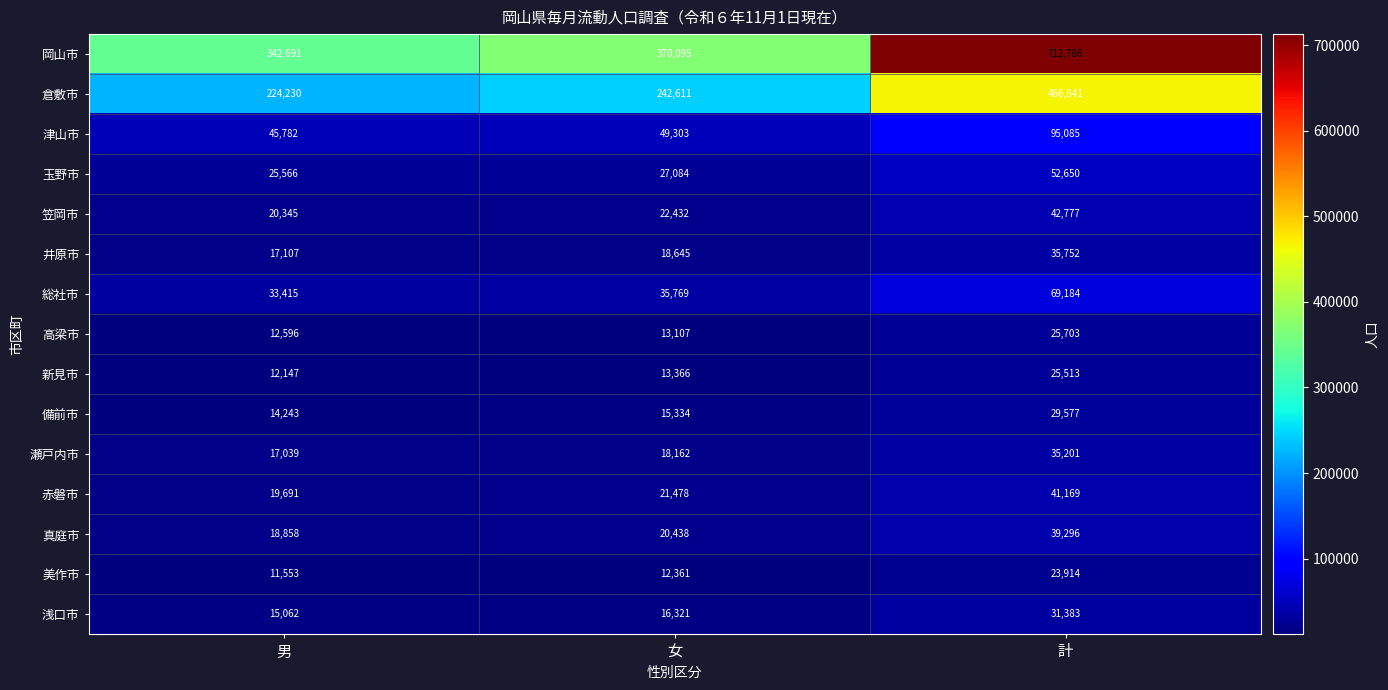

Which series has the largest range (max minus min)?

岡山市